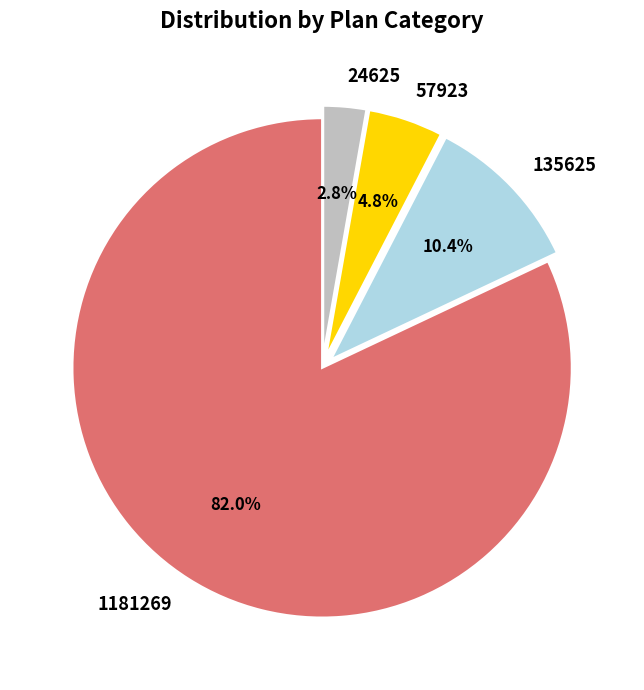

Between 1181269 and 24625, which is larger?

1181269